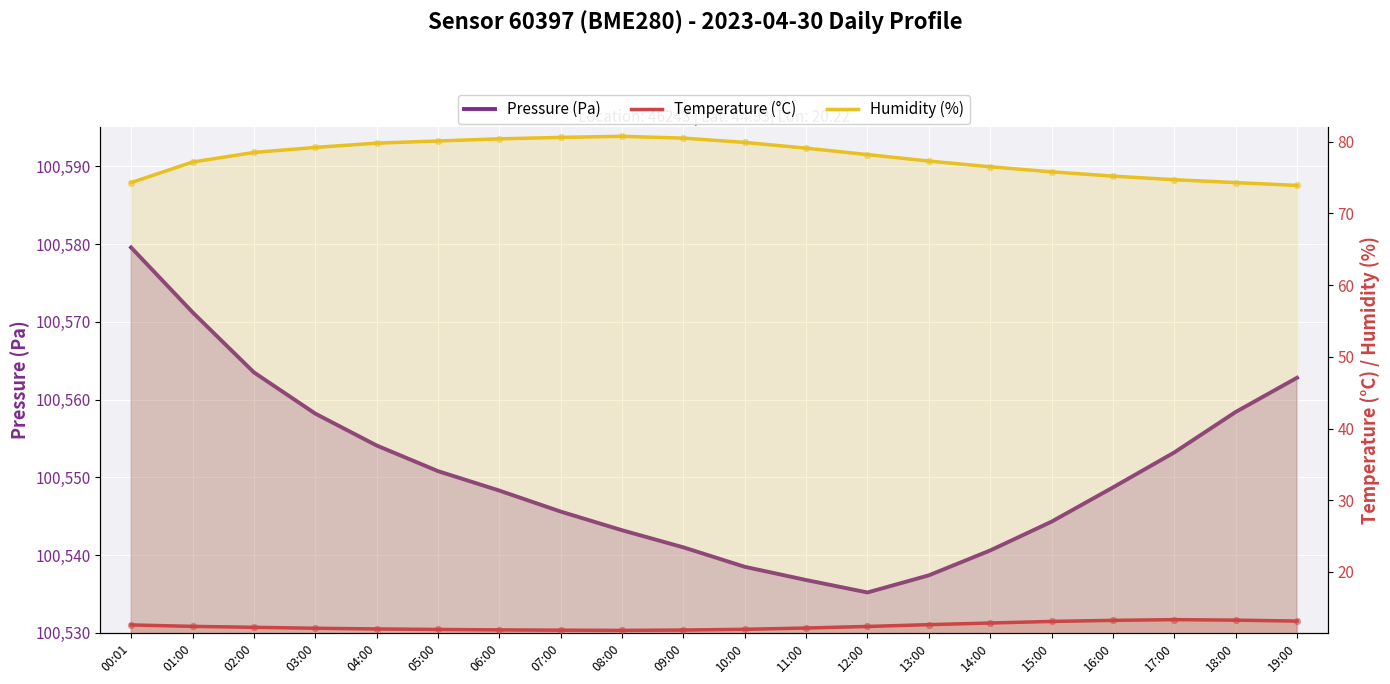

Which series contains the lowest Y value?

Temperature (°C)